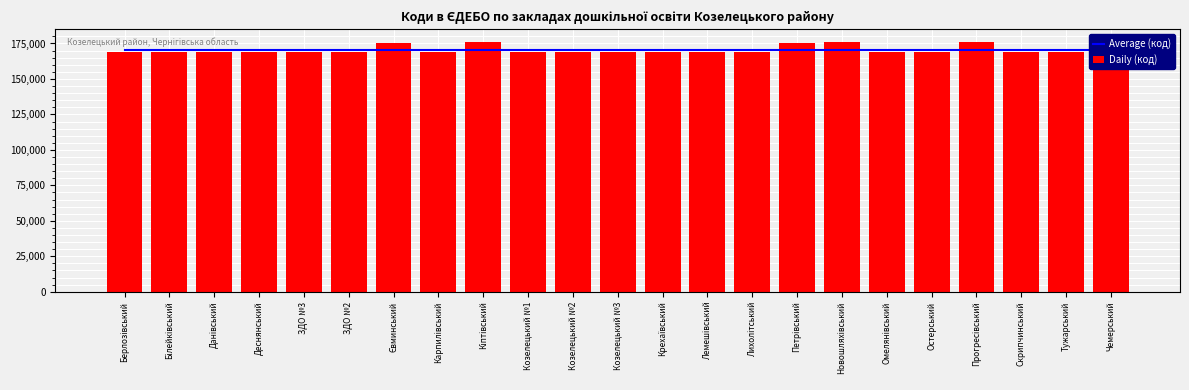

List the series in order of their peak value, lowest first.

Average (код), Daily (код)